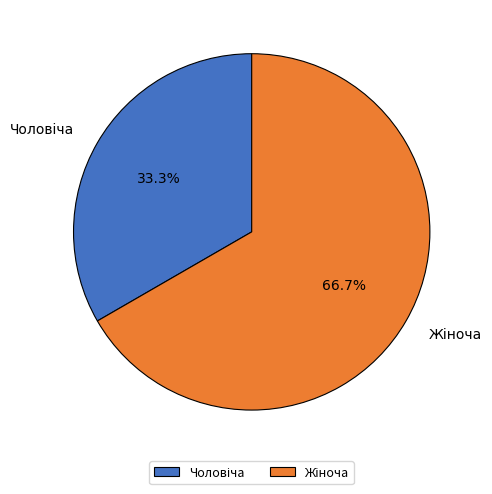

Is there a majority slice in this chart?

Yes